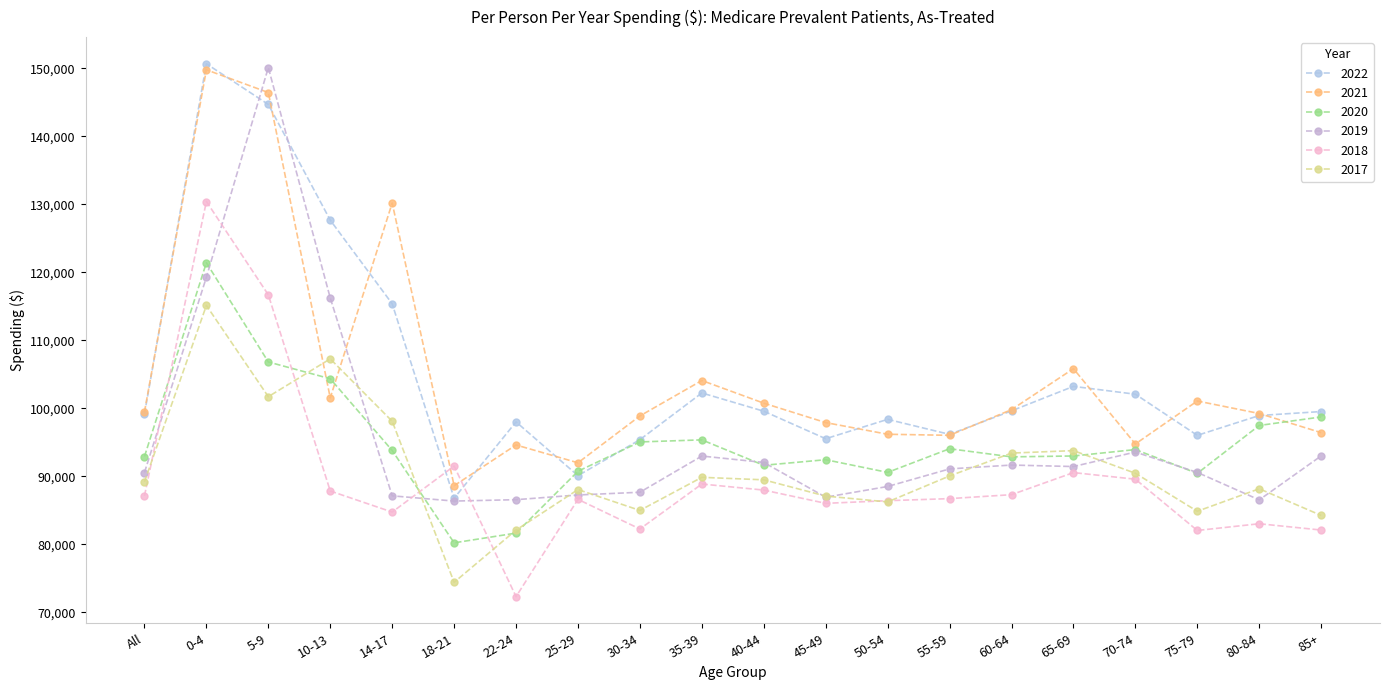

Reading right to left, transcribe all the data shown in this chart.

2022: 85+=99514	80-84=98929	75-79=96014	70-74=102063	65-69=103213	60-64=99614	55-59=96158	50-54=98366	45-49=95517	40-44=99562	35-39=102245	30-34=95379	25-29=90086	22-24=97993	18-21=86771	14-17=115356	10-13=127652	5-9=144665	0-4=150647	All=99161
2021: 85+=96412	80-84=99226	75-79=101064	70-74=94745	65-69=105816	60-64=99792	55-59=96019	50-54=96174	45-49=97890	40-44=100744	35-39=104078	30-34=98868	25-29=91980	22-24=94600	18-21=88613	14-17=130172	10-13=101525	5-9=146417	0-4=149757	All=99454
2020: 85+=98719	80-84=97468	75-79=90425	70-74=93922	65-69=92982	60-64=92850	55-59=94046	50-54=90567	45-49=92433	40-44=91612	35-39=95350	30-34=95046	25-29=90738	22-24=81641	18-21=80212	14-17=93789	10-13=104337	5-9=106803	0-4=121393	All=92900
2019: 85+=92992	80-84=86526	75-79=90564	70-74=93560	65-69=91429	60-64=91646	55-59=91081	50-54=88497	45-49=86922	40-44=92031	35-39=92971	30-34=87648	25-29=87249	22-24=86556	18-21=86352	14-17=87120	10-13=116210	5-9=150082	0-4=119262	All=90552
2018: 85+=82092	80-84=83018	75-79=82030	70-74=89568	65-69=90538	60-64=87292	55-59=86711	50-54=86409	45-49=86018	40-44=87968	35-39=88858	30-34=82247	25-29=86603	22-24=72302	18-21=91503	14-17=84735	10-13=87832	5-9=116675	0-4=130394	All=87115
2017: 85+=84244	80-84=88162	75-79=84854	70-74=90439	65-69=93770	60-64=93406	55-59=90044	50-54=86225	45-49=87084	40-44=89476	35-39=89843	30-34=84977	25-29=88045	22-24=82086	18-21=74406	14-17=98088	10-13=107260	5-9=101700	0-4=115110	All=89180